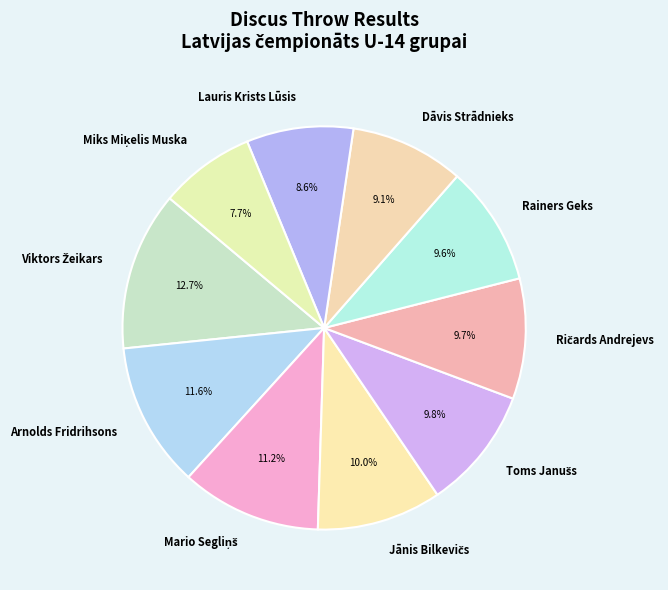

Does any single category account for the majority?

No